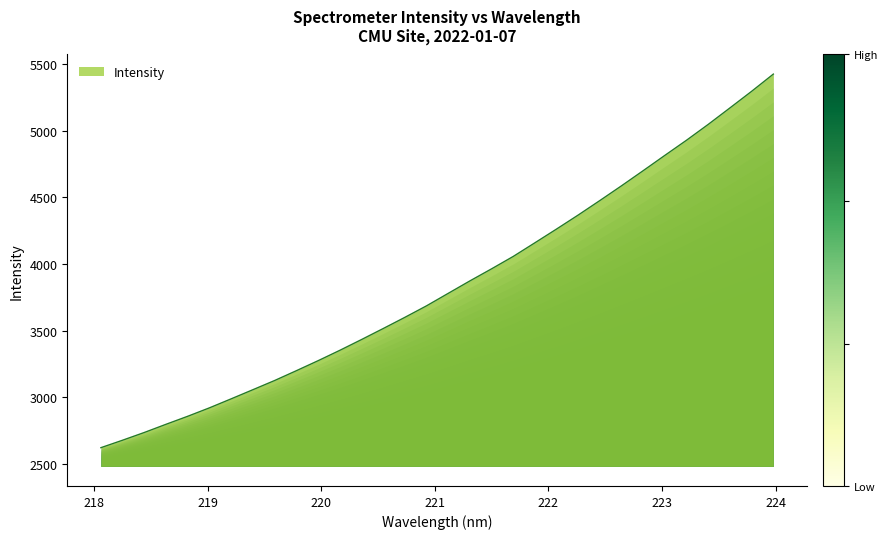

What is the greatest value displayed?

5427.3